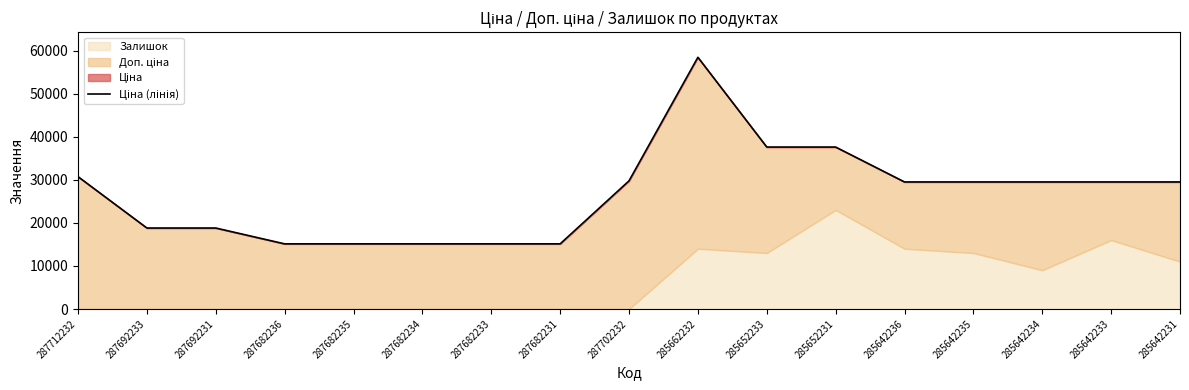

What is the ratio of the value at 285642235 to the value at 287682231?

2.0